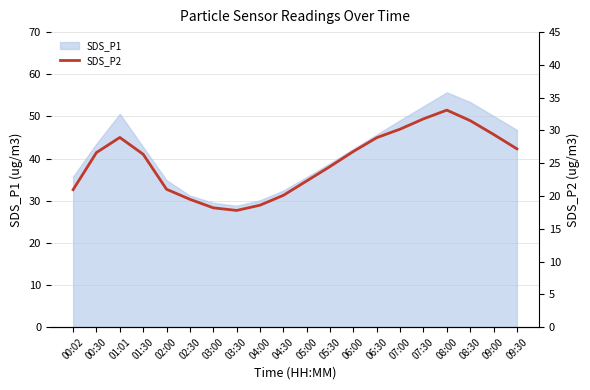

Is it true that SDS_P1 equals 65.0 at 01:30?

False